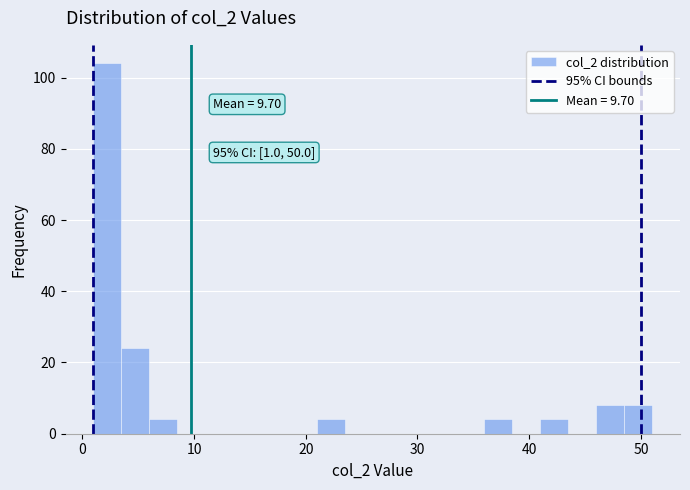

Read against the x-axis, roughly where is the centre of the tallest bar?

2